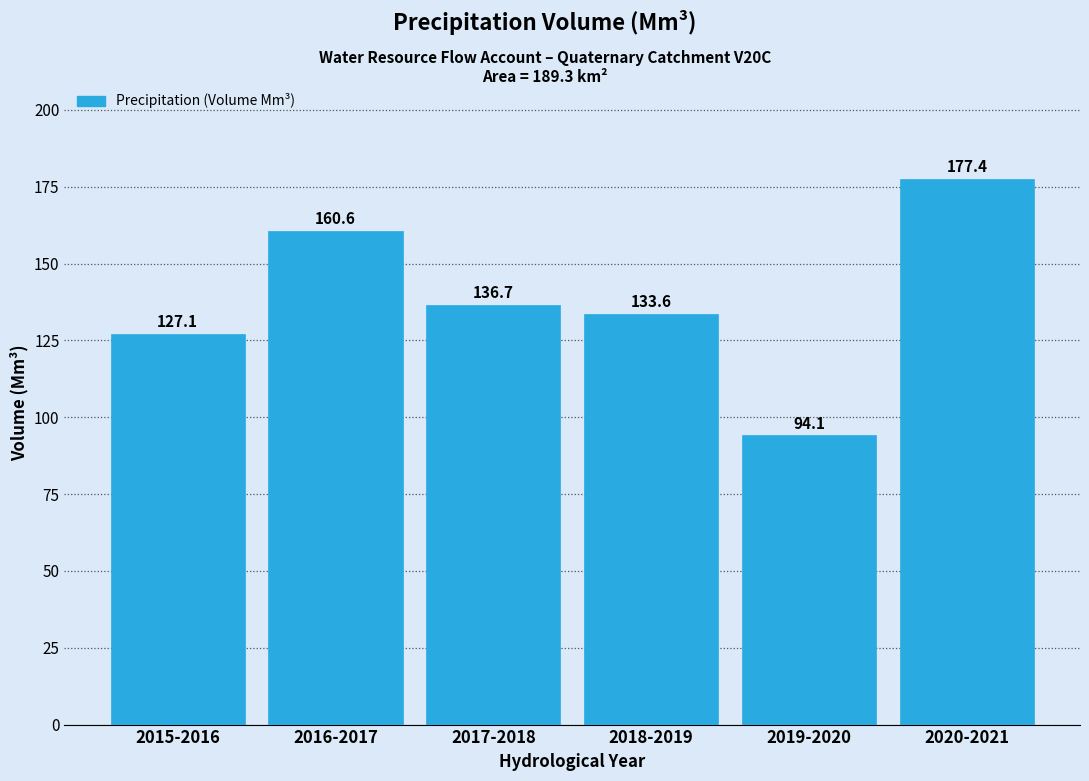

Reading left to right, list all the values displayed in this chart.

2015-2016=127.1	2016-2017=160.6	2017-2018=136.7	2018-2019=133.6	2019-2020=94.1	2020-2021=177.4